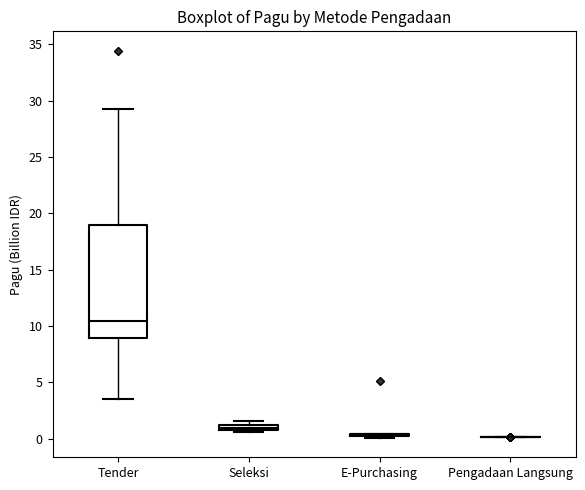

Comparing the boxes themselves (not the whiskers), which one is the tallest?

Tender